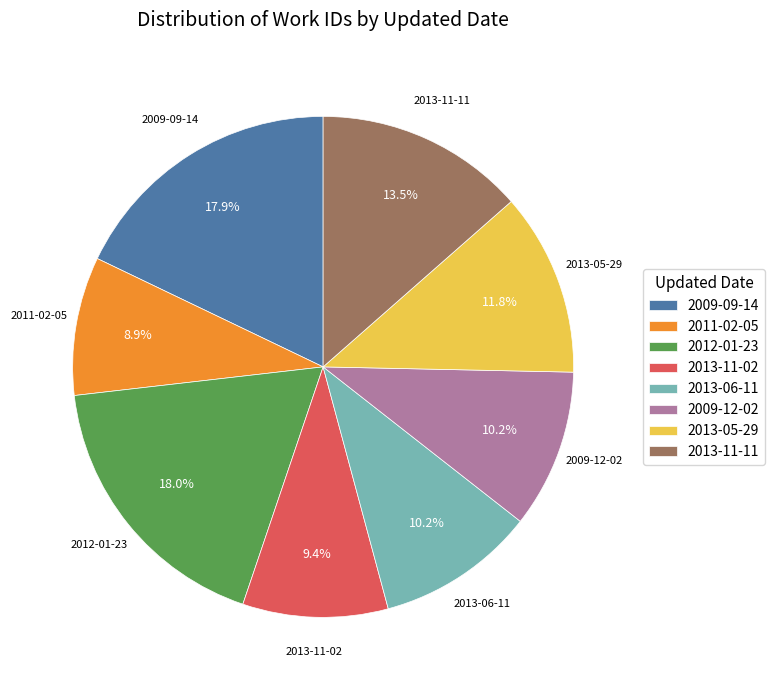

Is there any slice that represents more than half of the pie?

No